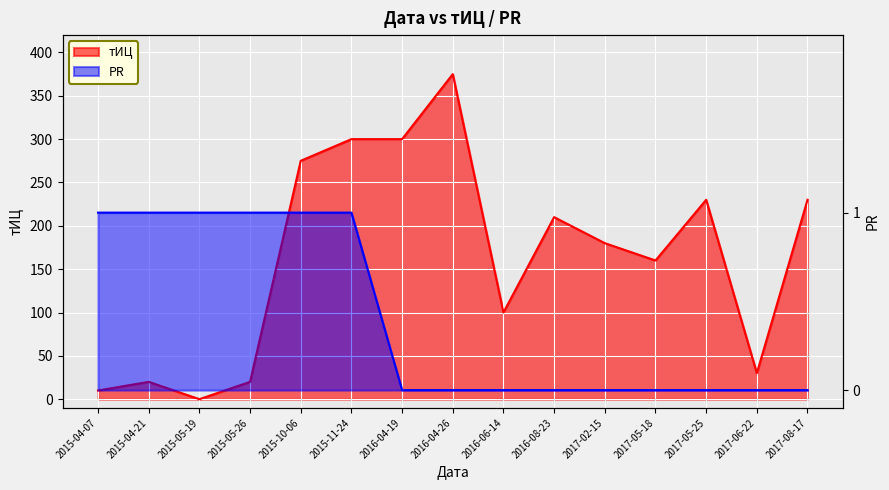

Which series changed the most between 2015-05-19 and 2016-06-14?

тИЦ